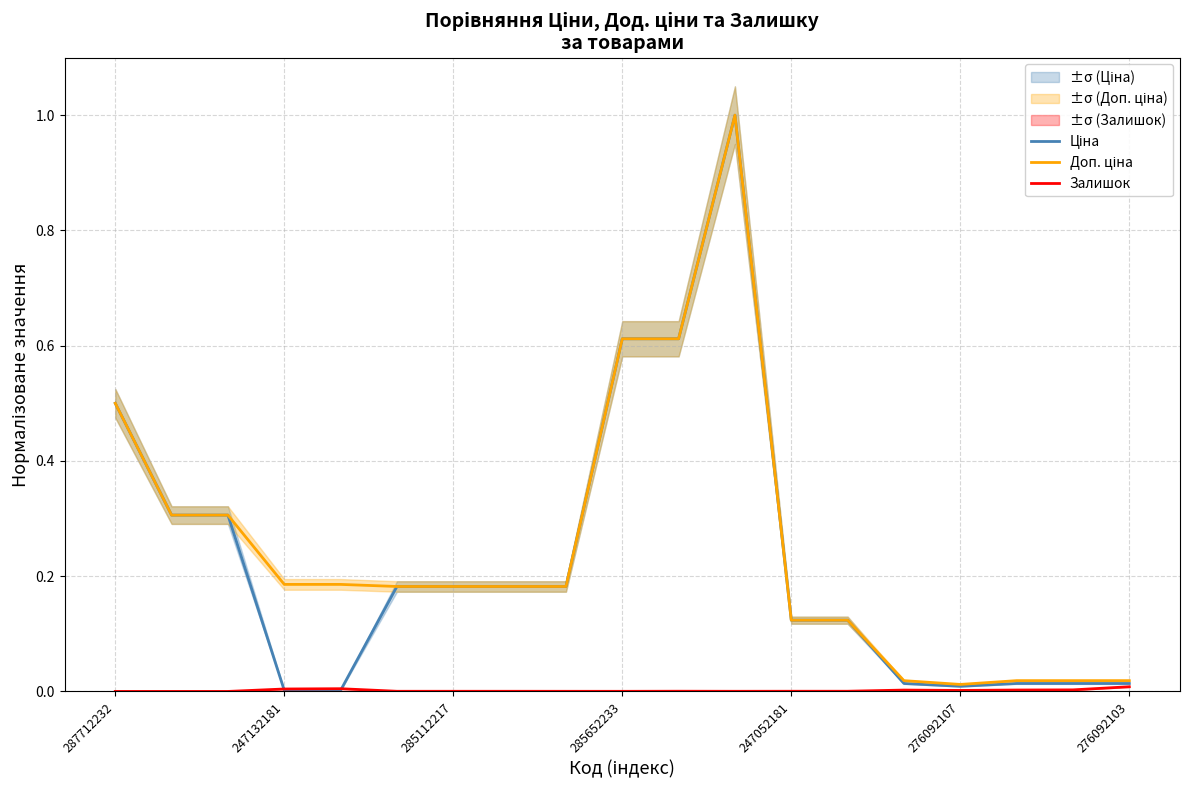

What is the difference between the second highest and second lowest values in the Ціна series?

0.6